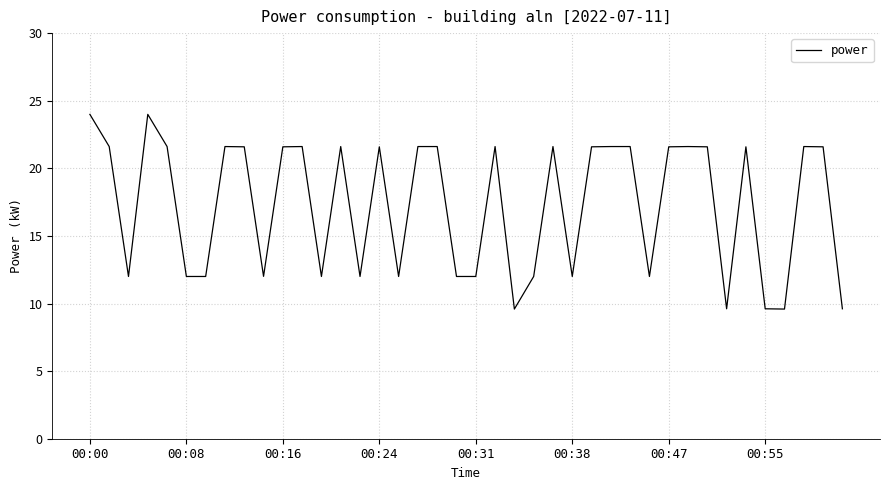

What is the smallest value displayed?

9.6